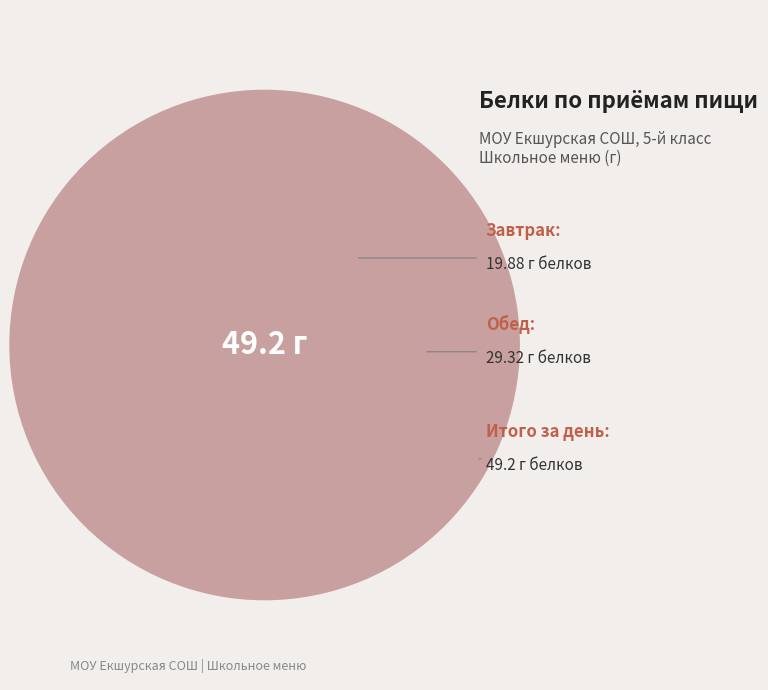

Do Завтрак and Итого за день: together represent more than half of the pie?

Yes